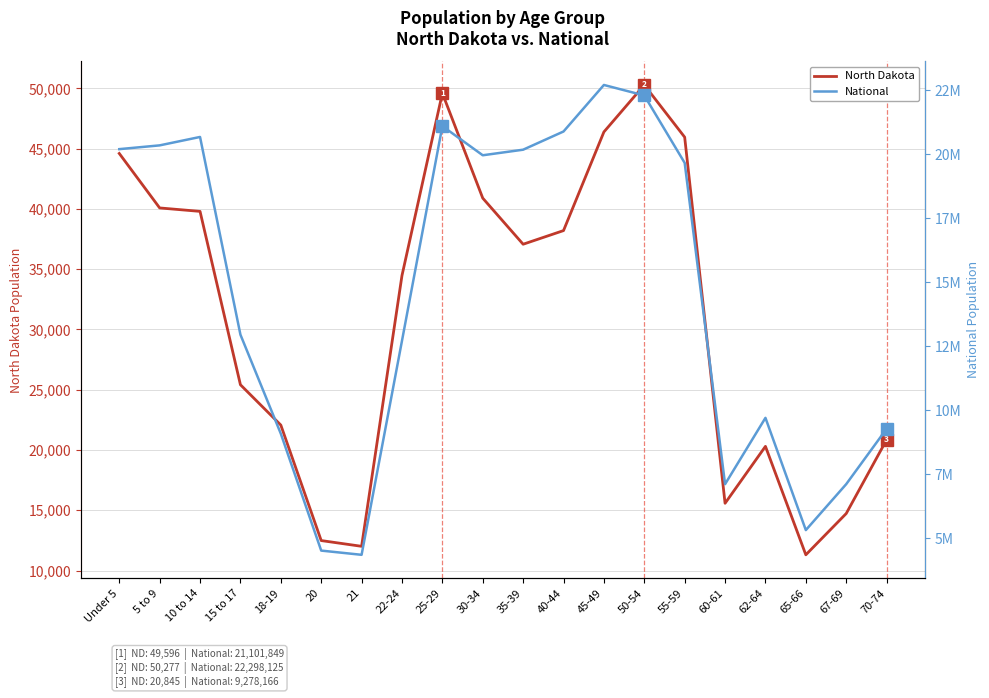

What are all the series names shown in the legend?

North Dakota, National